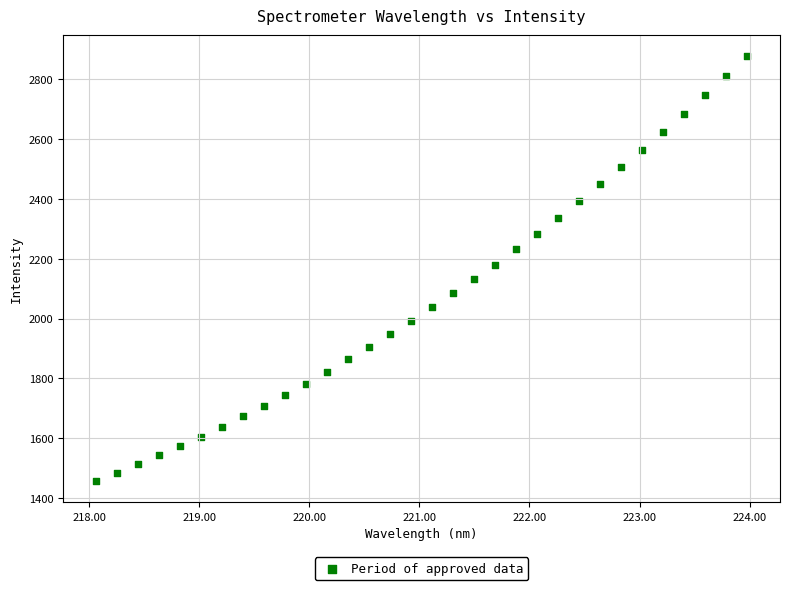

What is the range of X values (max minus min)?

5.9